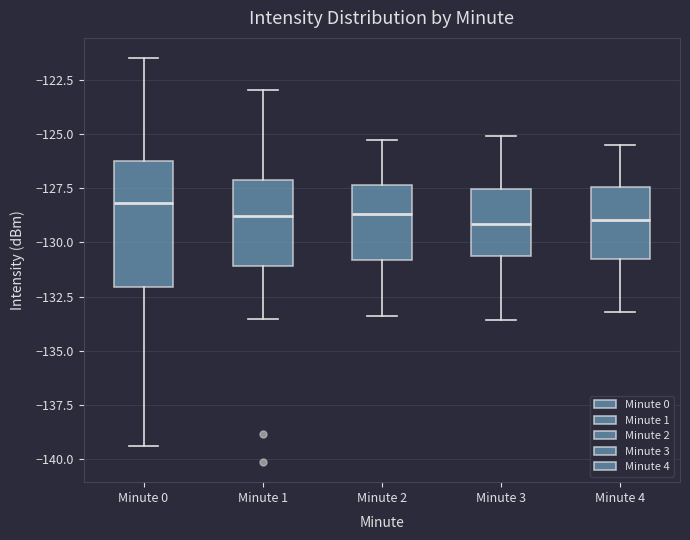

Comparing the boxes themselves (not the whiskers), which one is the tallest?

Minute 0